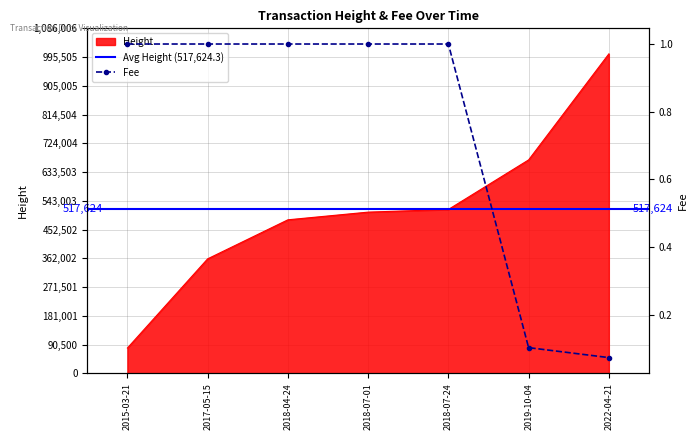

The value of Height at 2018-07-01 is 257835. True or false?

False